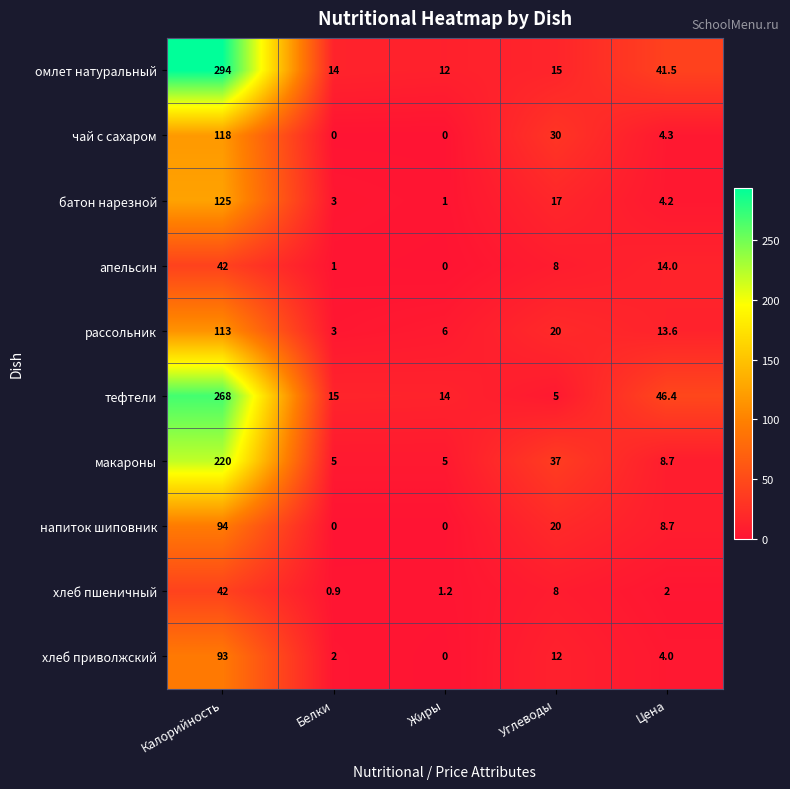

What is the difference between the highest and lowest values at Углеводы?

32.0